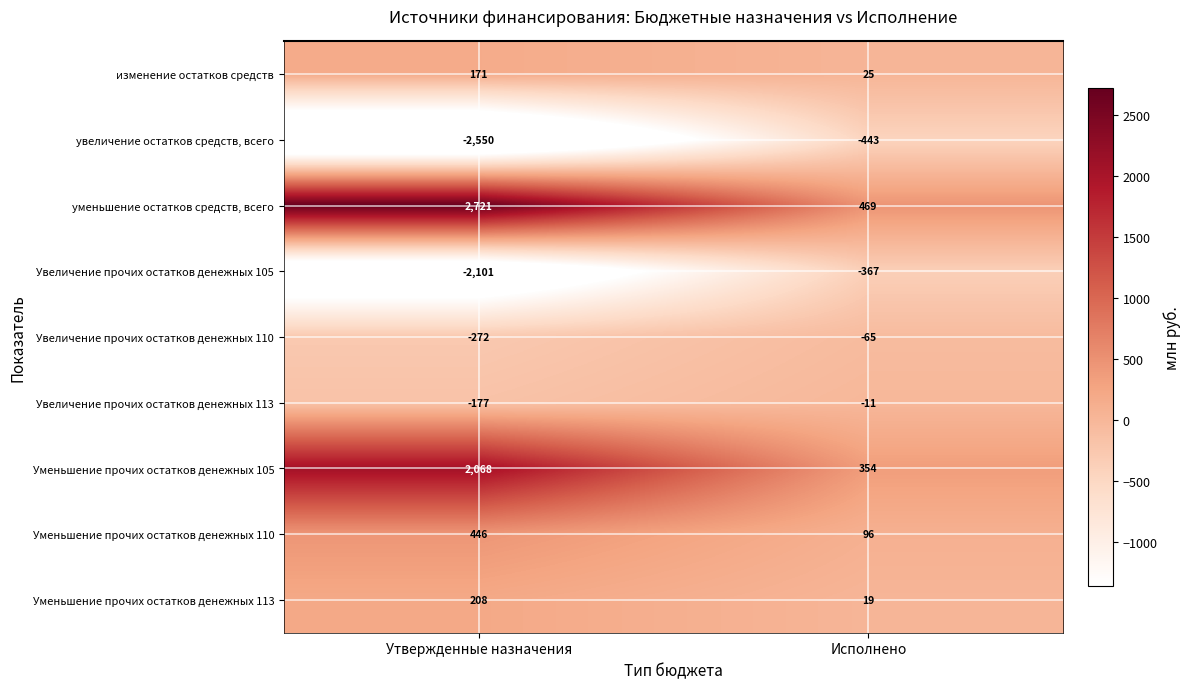

What is the sum of all изменение остатков средств values?

196